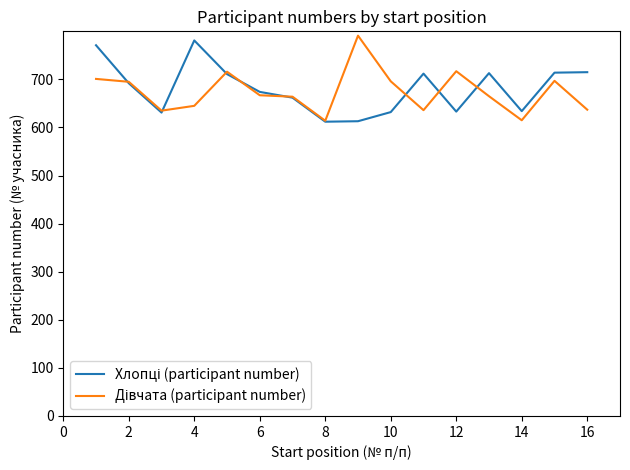

What is the minimum value shown in the chart?

612